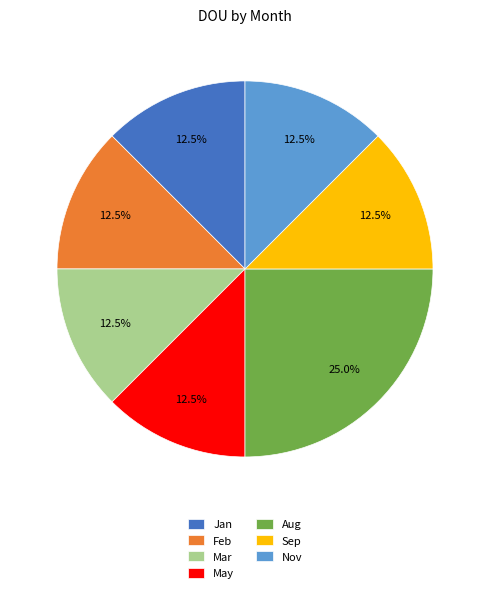

What is the largest slice in the pie chart?

Aug